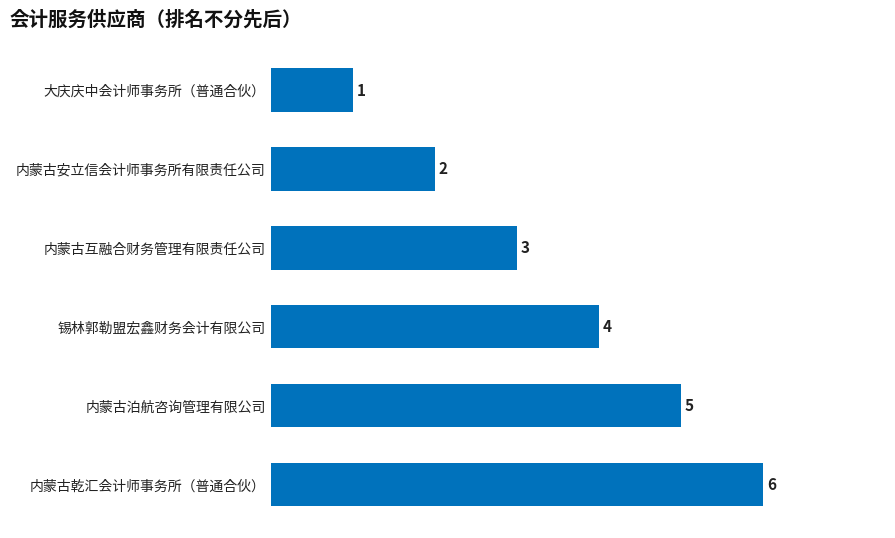

Is it true that the value at 内蒙古乾汇会计师事务所（普通合伙） is 10?

False